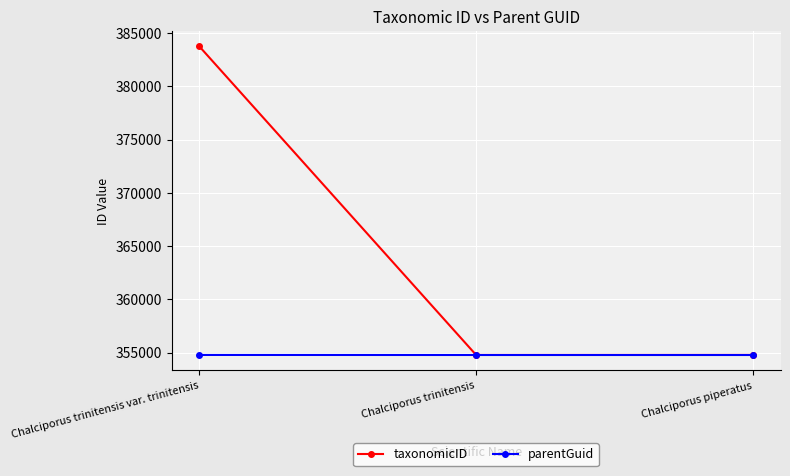

What is the minimum value shown in the chart?

354778